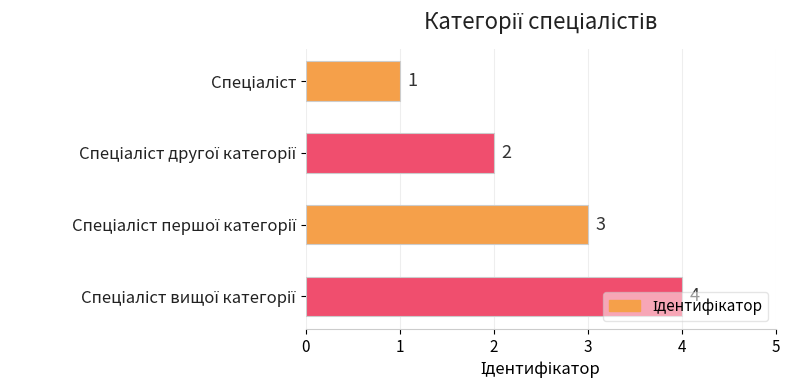

What is the value of the 4th bar from the top?

4